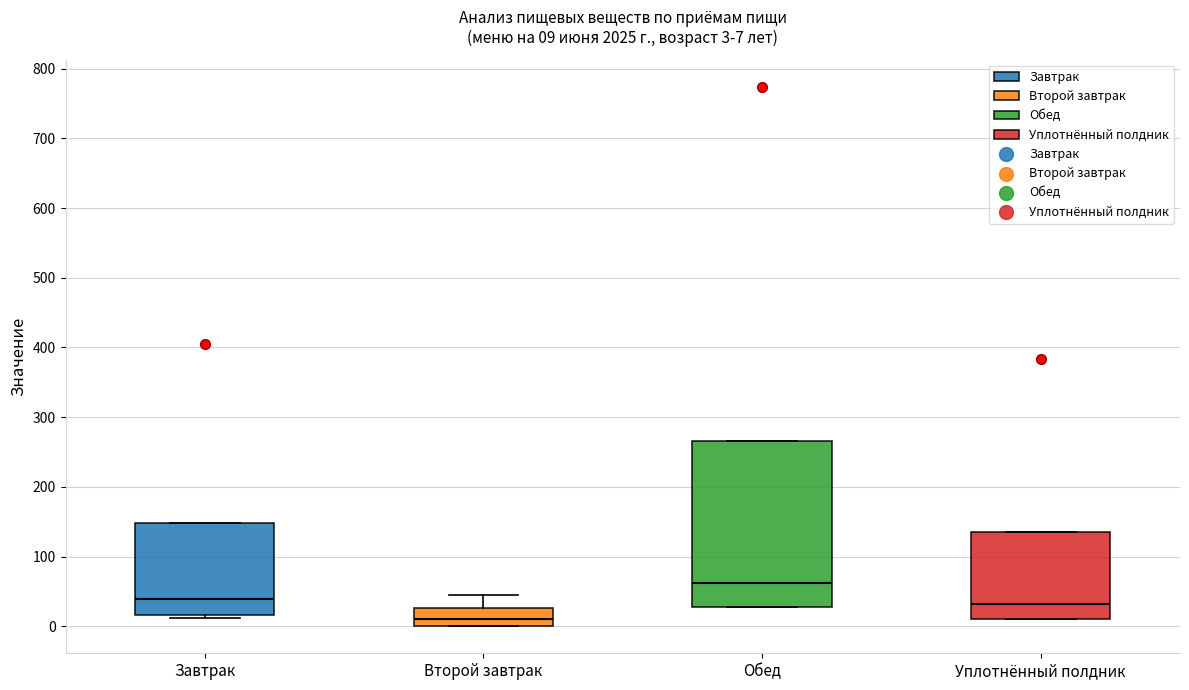

Which box has the lowest median line?

Второй завтрак